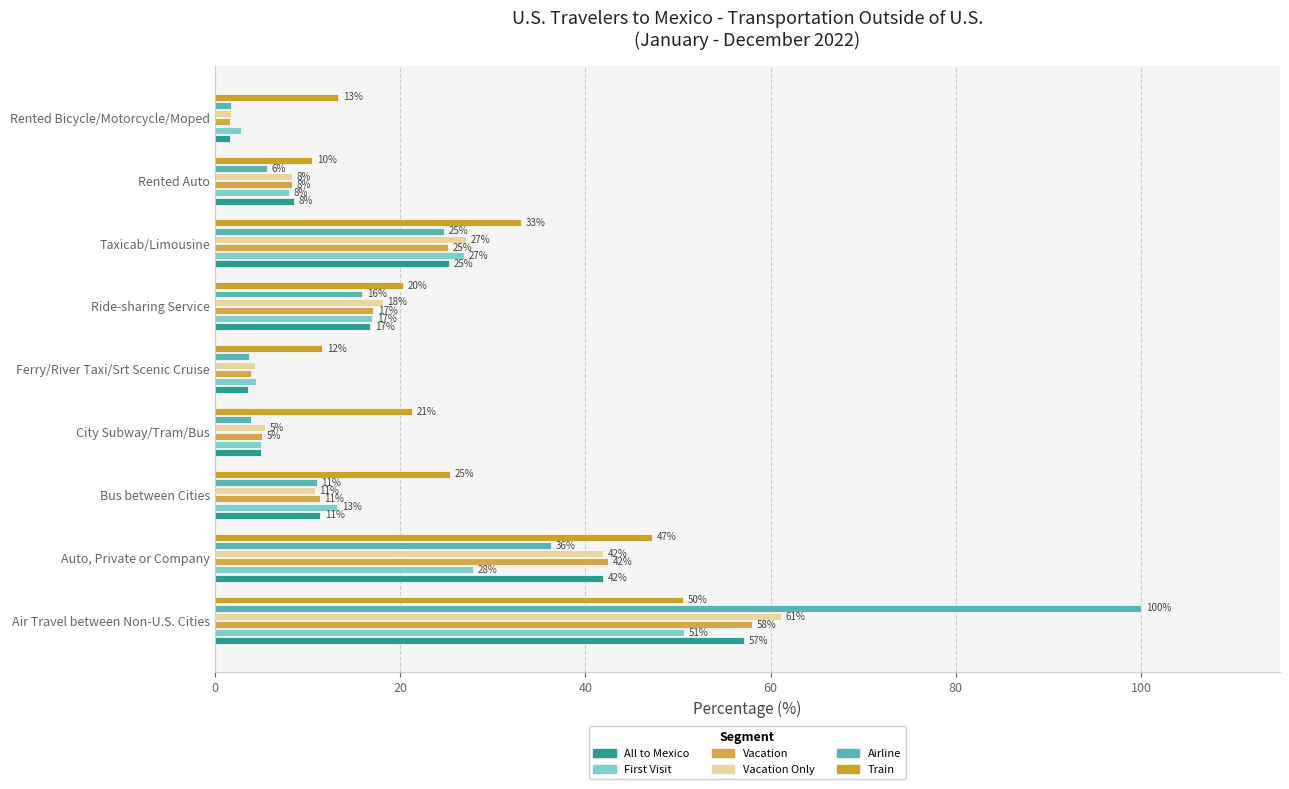

How many distinct data groups are displayed?

6